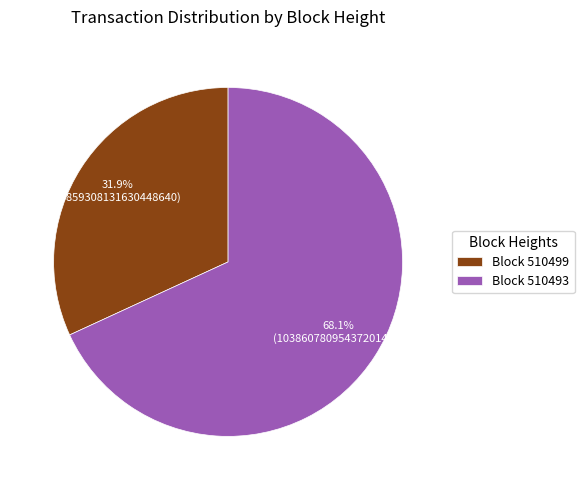

Which slice represents more than half of the pie?

Block 510493